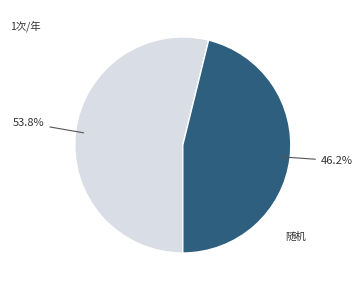

Is there any slice that represents more than half of the pie?

Yes